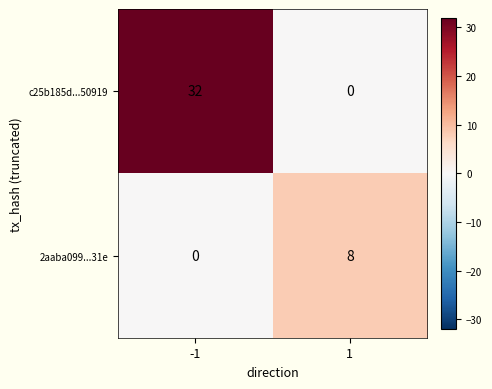

Which series has the largest total across all categories?

c25b185d...50919